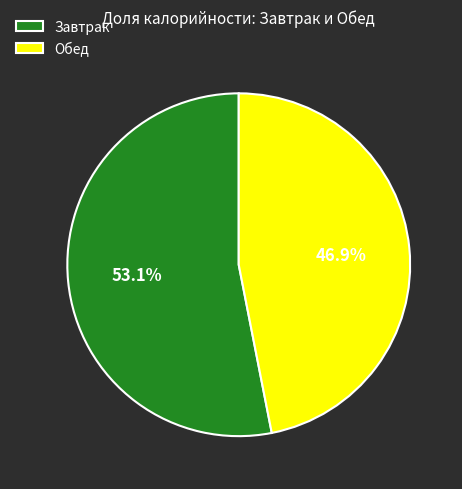

Is there a majority slice in this chart?

Yes